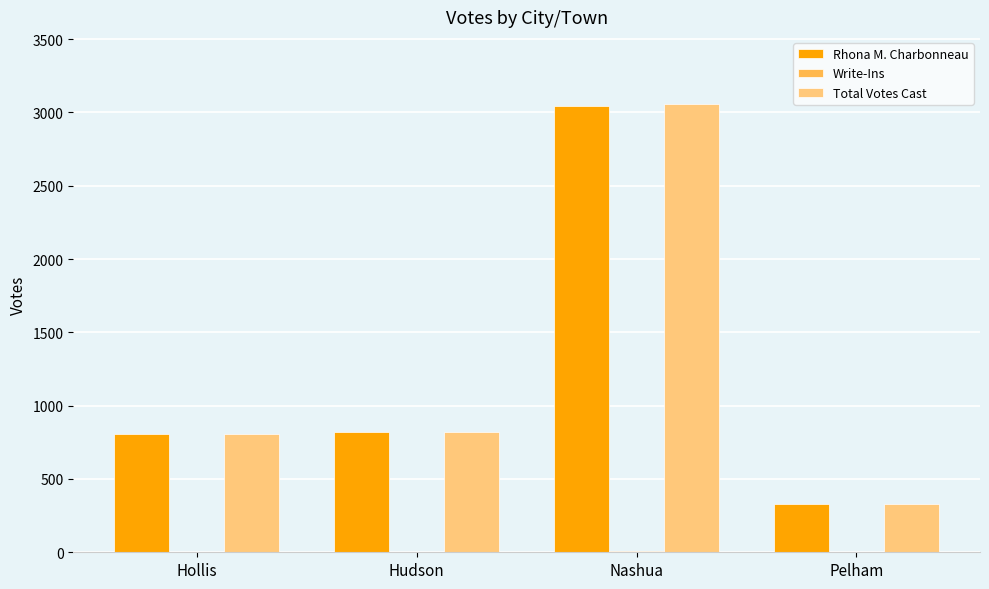

At which label does Total Votes Cast reach its peak?

Nashua